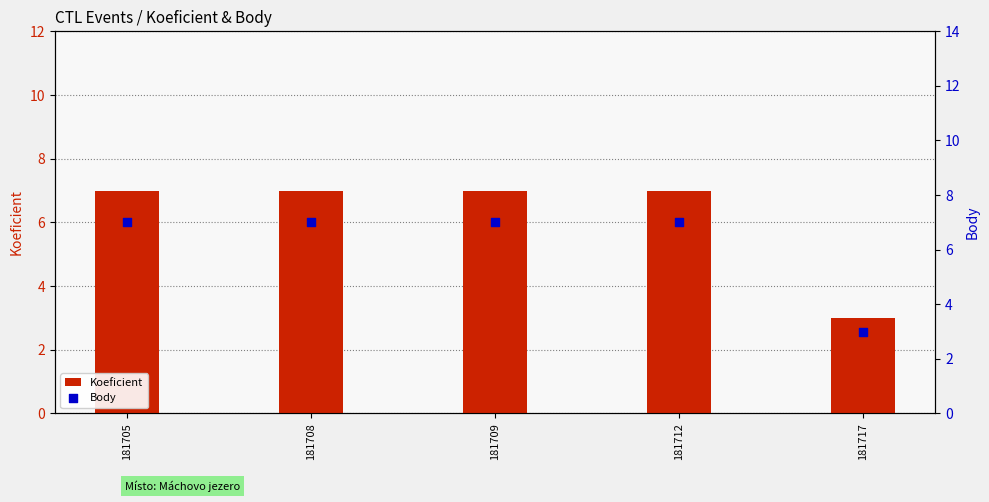

Which series contains the highest Y value?

Koeficient